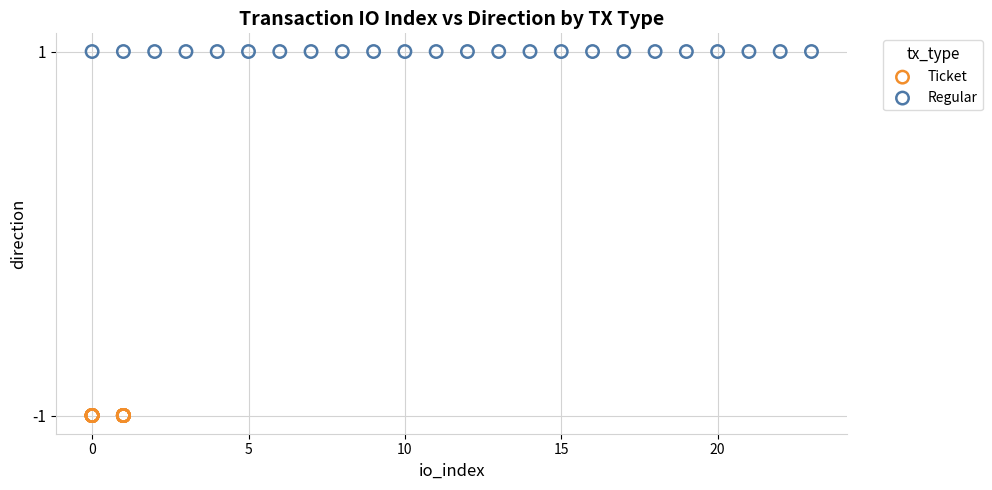

Which series reaches the maximum Y coordinate?

Regular